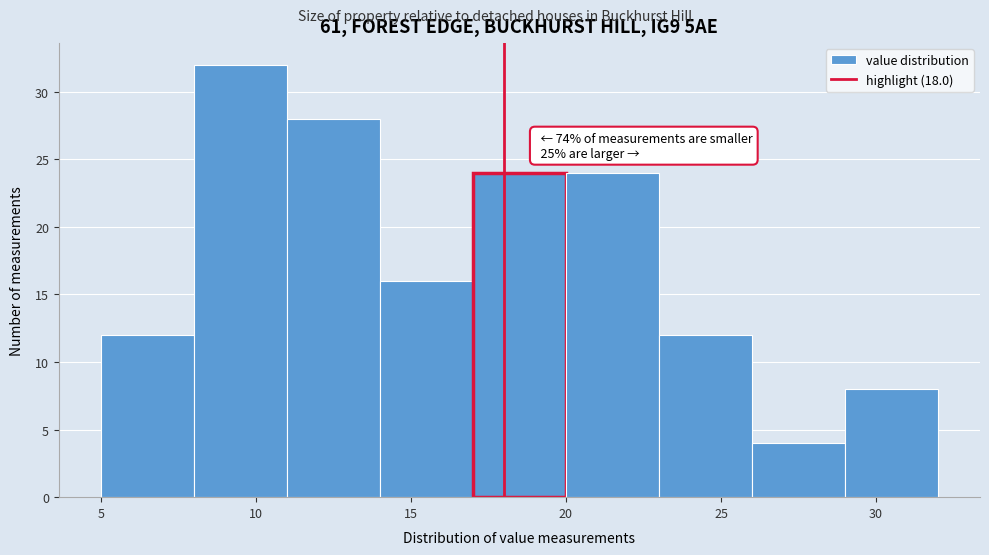

Over which range of the x-axis is the bar tallest?

8 to 11